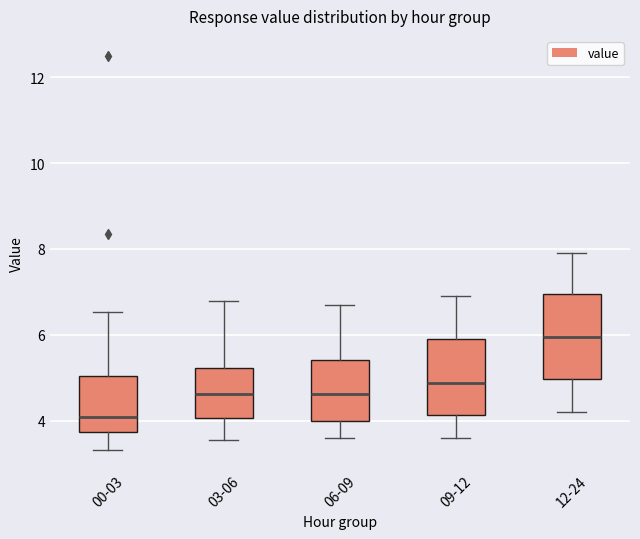

Reading left to right, read every box against the y-axis: the position of its median line, the range the box covers, and the ends of its whiskers. The values are not printed on the chart, so give them approximately, as read against the axis.

00-03: median 4.0, box 3.8 to 5.0, whiskers 3.4 to 6.6
03-06: median 4.6, box 4.0 to 5.2, whiskers 3.6 to 6.8
06-09: median 4.6, box 4.0 to 5.4, whiskers 3.6 to 6.8
09-12: median 4.8, box 4.2 to 6.0, whiskers 3.6 to 7.0
12-24: median 6.0, box 5.0 to 7.0, whiskers 4.2 to 8.0